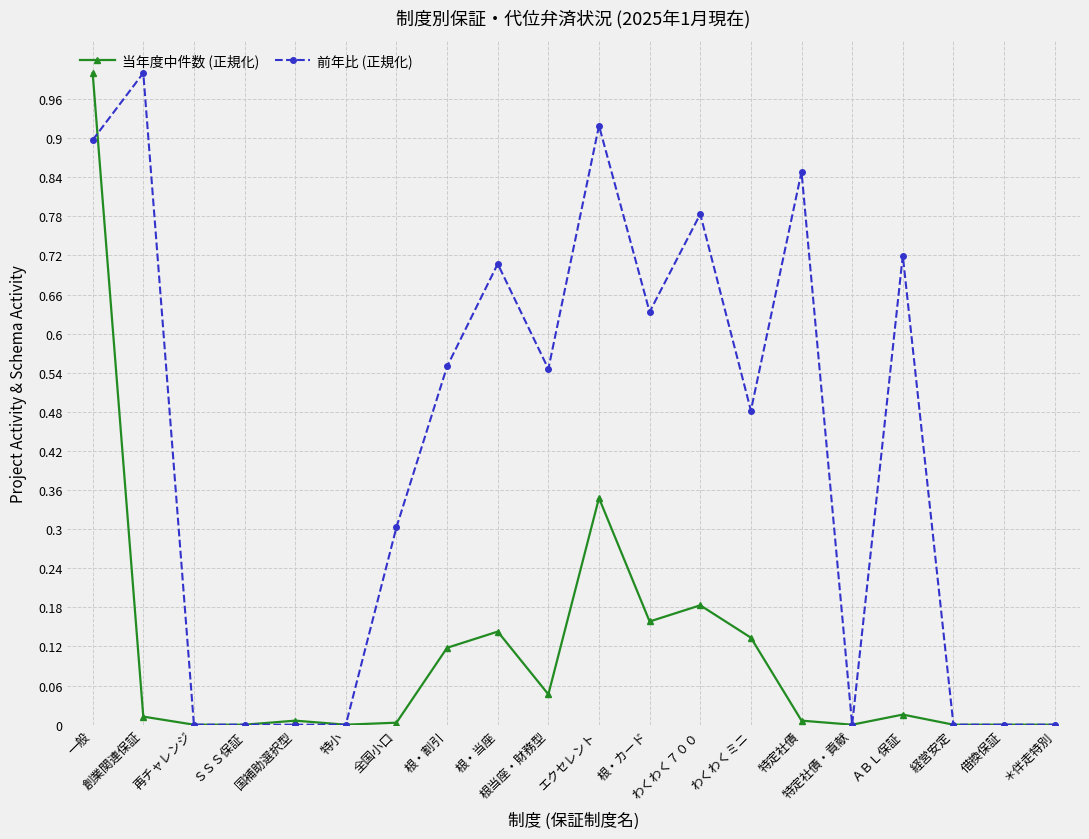

Which series has the largest total across all categories?

前年比 (正規化)